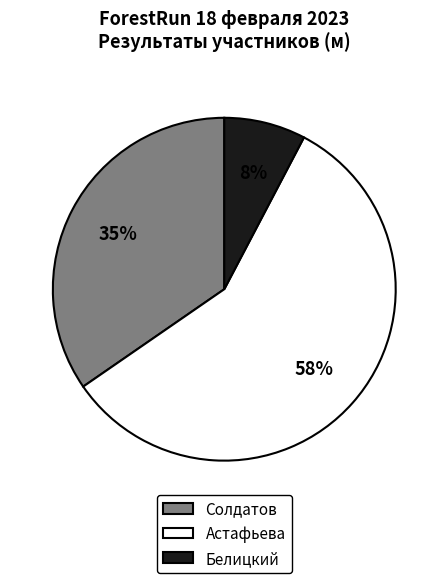

Is there any slice that represents more than half of the pie?

Yes